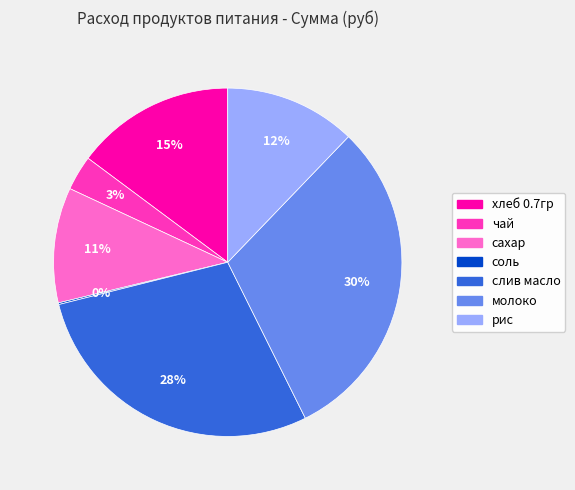

The сахар slice represents 11% of the pie. True or false?

True